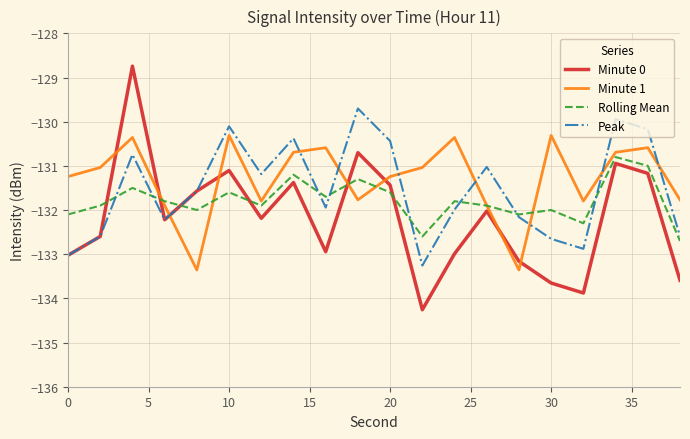

What are all the series names shown in the legend?

Minute 0, Minute 1, Rolling Mean, Peak